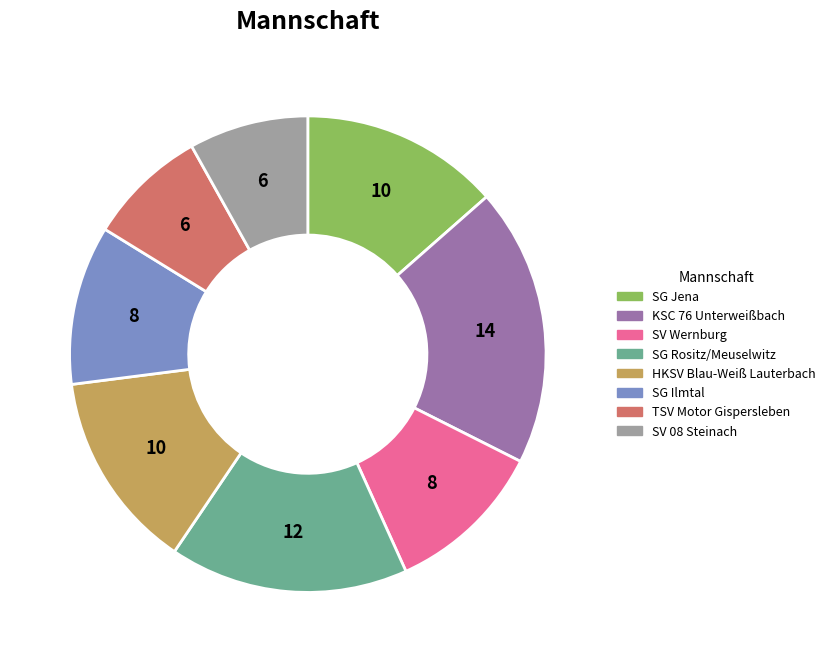

Count the number of slices in the pie.

8